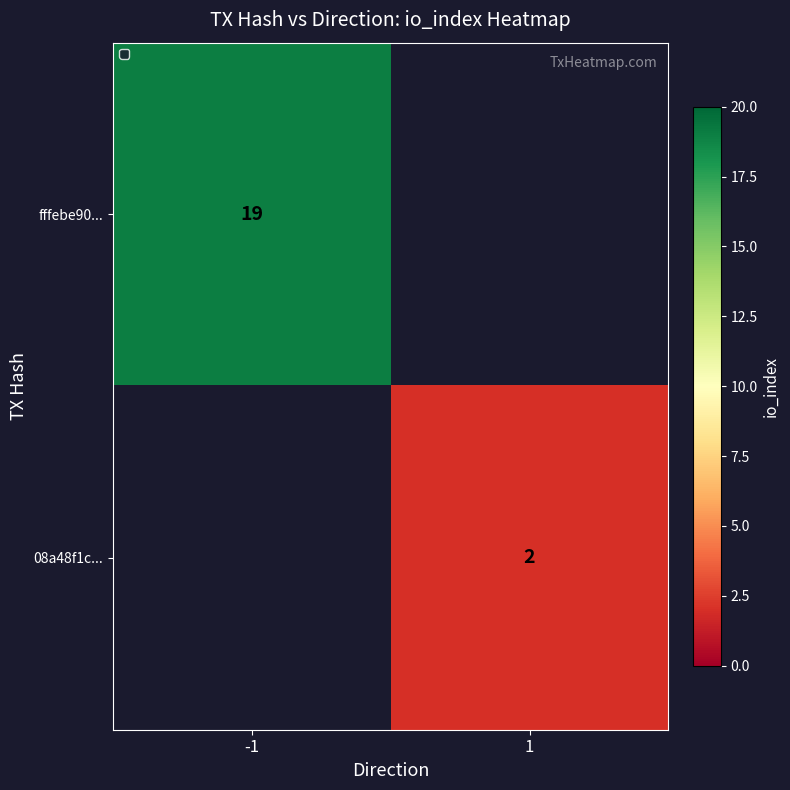

Count the number of data series in this chart.

2